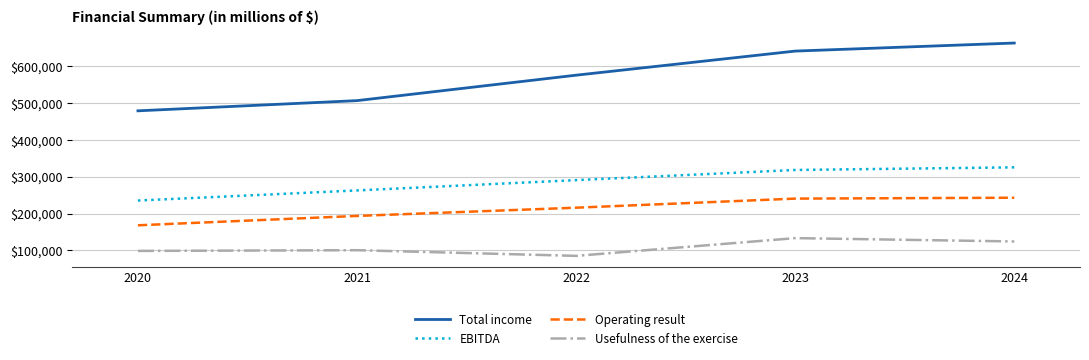

What is the spread (max minus min) of values at 2020?

380082